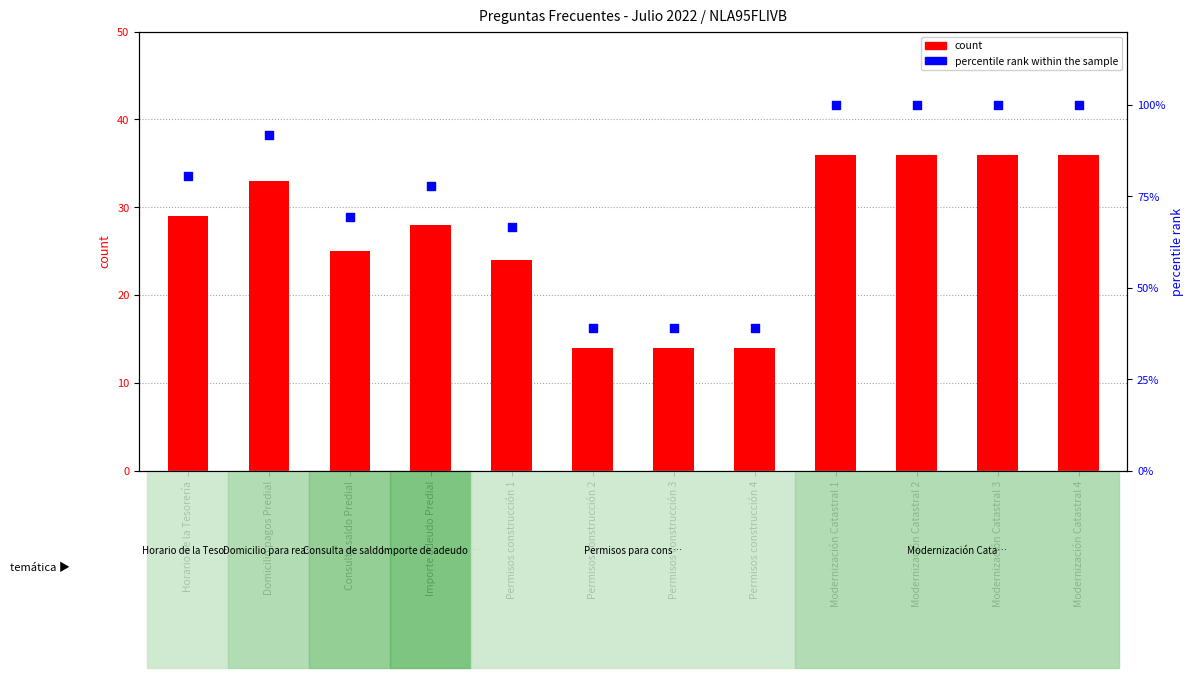

Is the value of count at Modernización Catastral 2 greater than the value of percentile rank within the sample at Horario de la Tesorería?

No